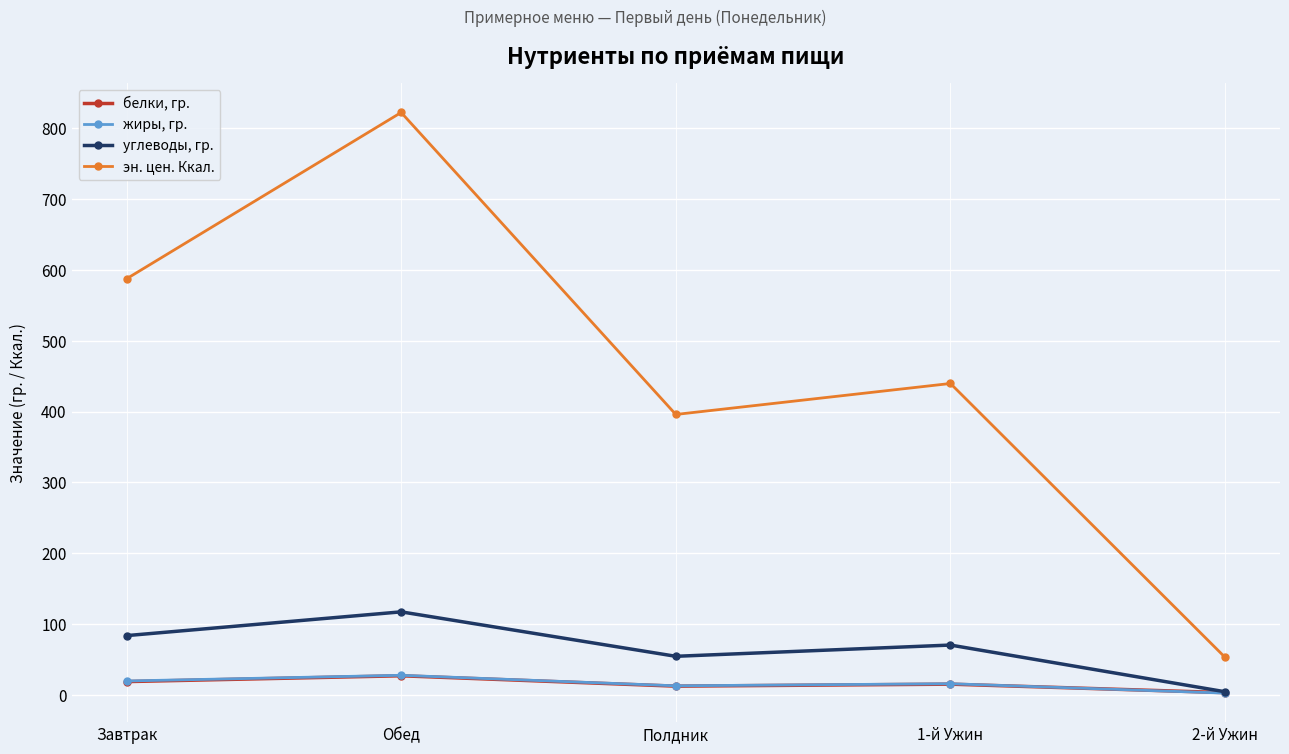

Is the value of эн. цен. Ккал. at 2-й Ужин greater than the value of углеводы, гр. at Завтрак?

No